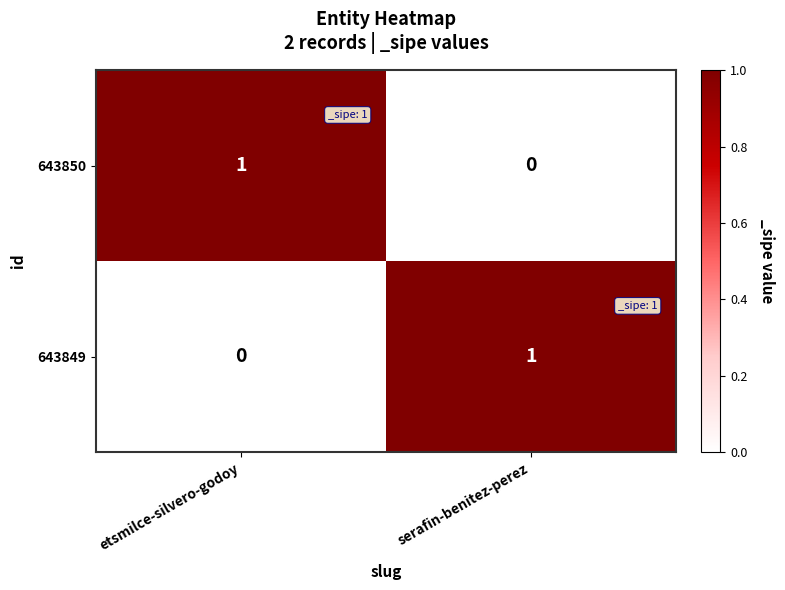

The value of 643850 at serafin-benitez-perez is 0. True or false?

True